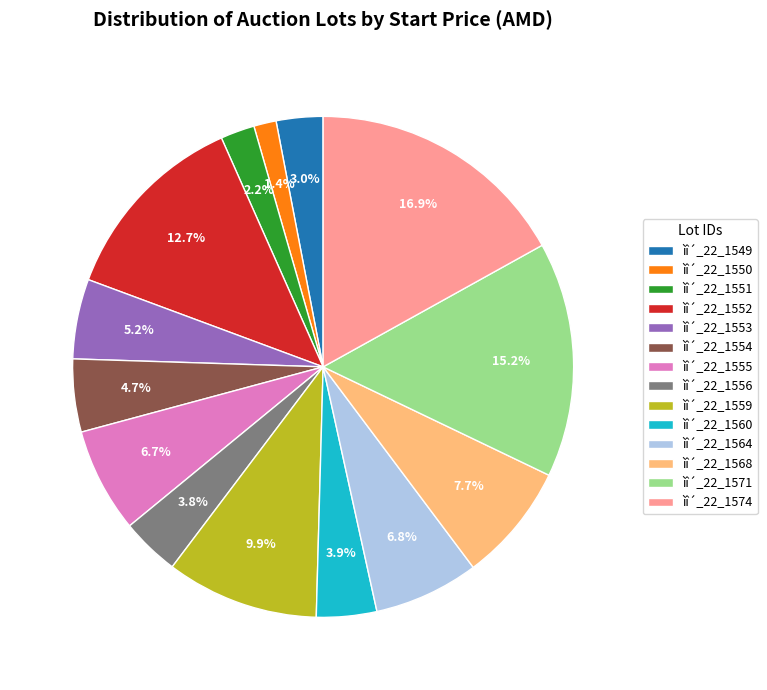

Is ìî´_22_1574 the majority of the pie?

No